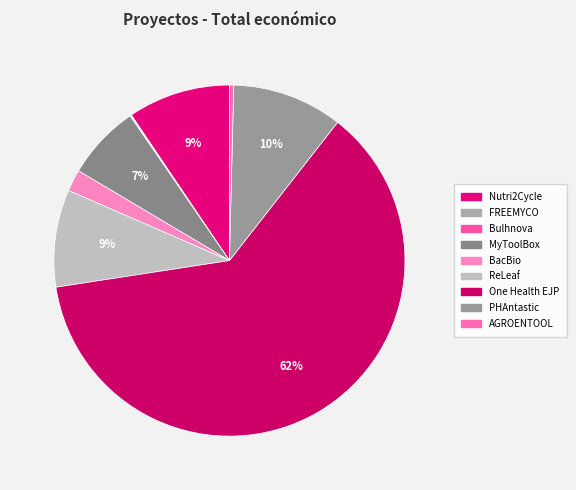

Do FREEMYCO and Bulhnova together represent more than half of the pie?

No